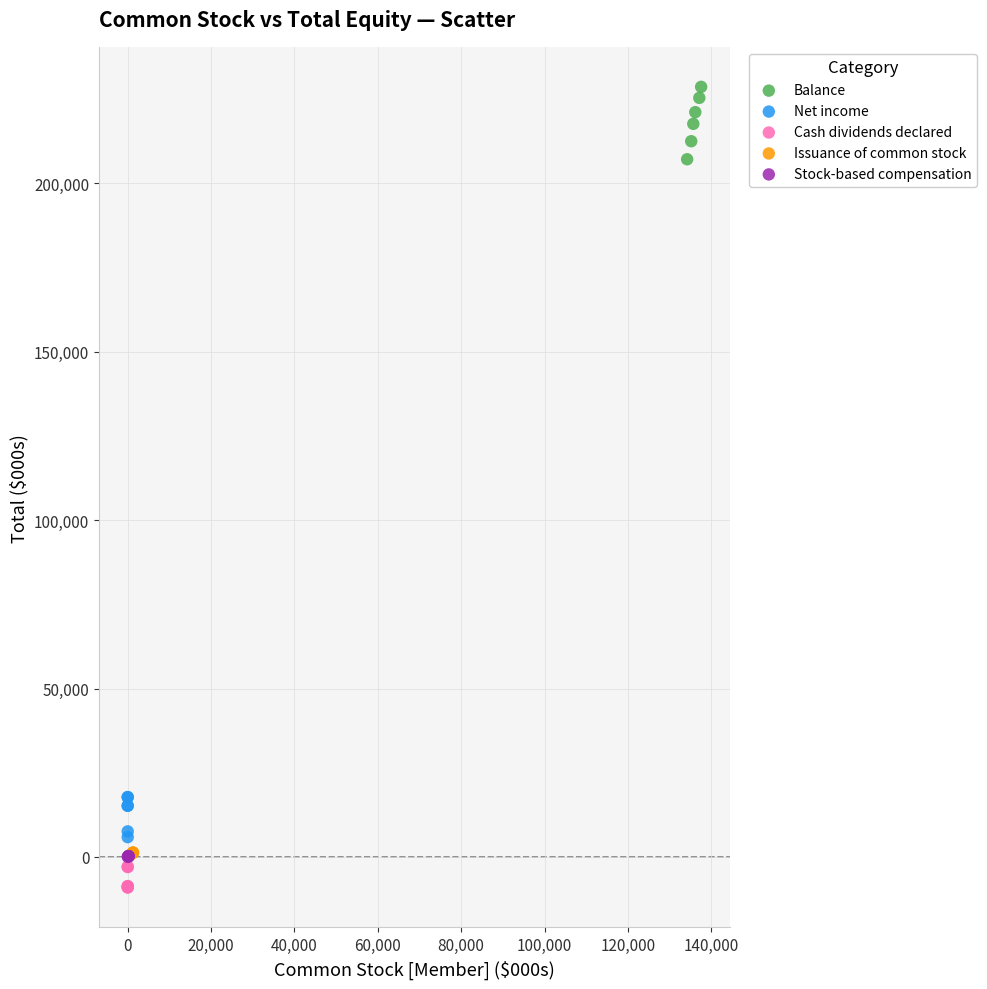

Which series has the widest spread of Y values?

Balance